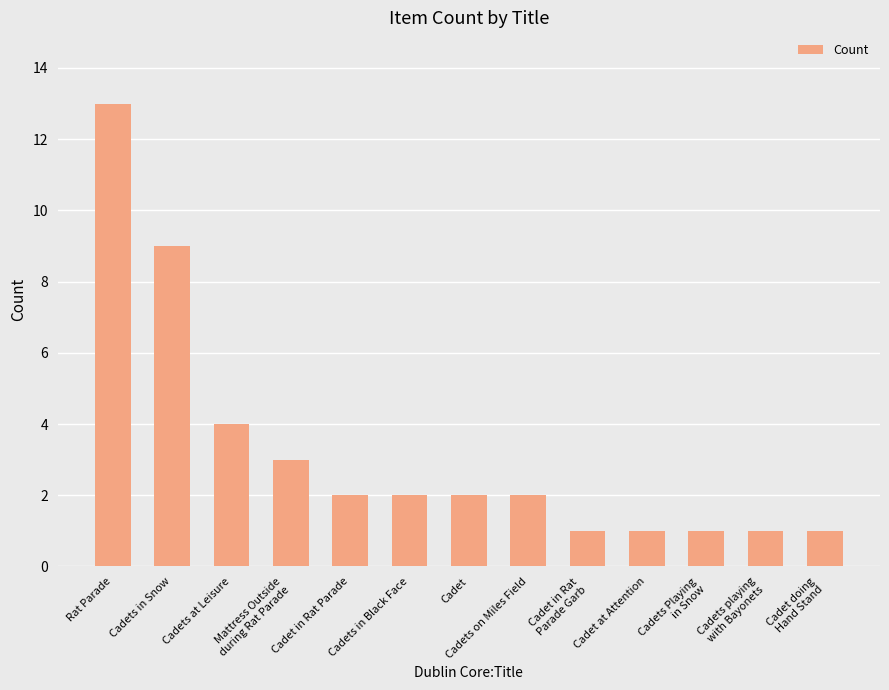

Is it true that the value at Cadets Playing
in Snow is 2?

False